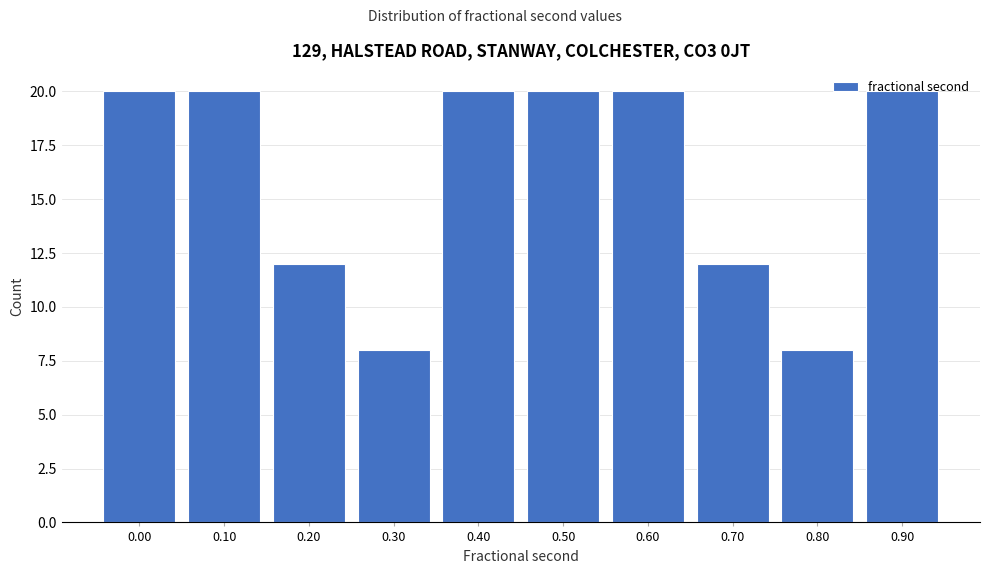

What is the average value?

16